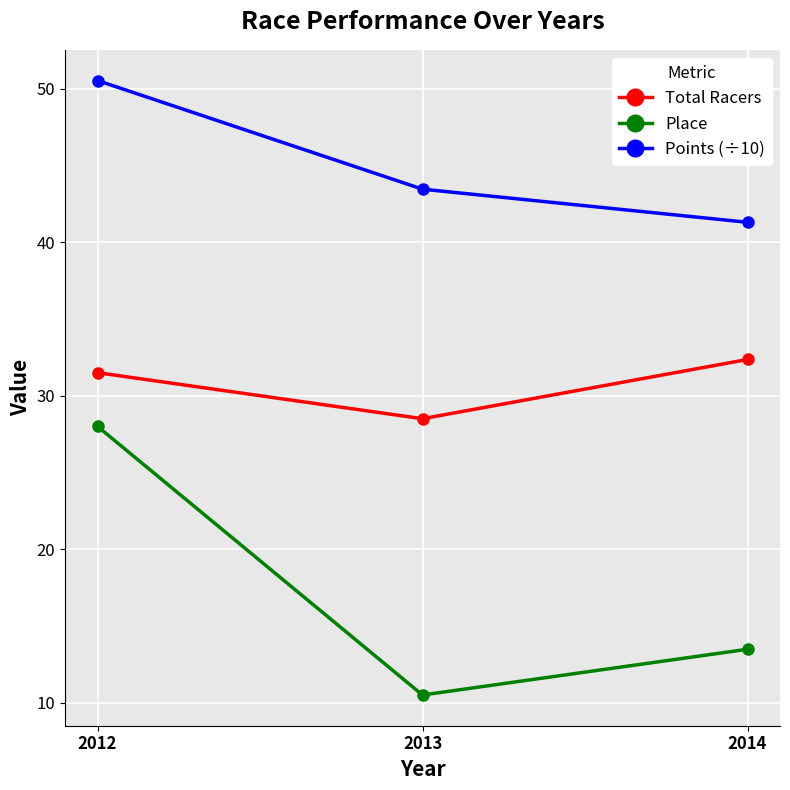

Between 2012 and 2014, which series saw the biggest shift?

Place